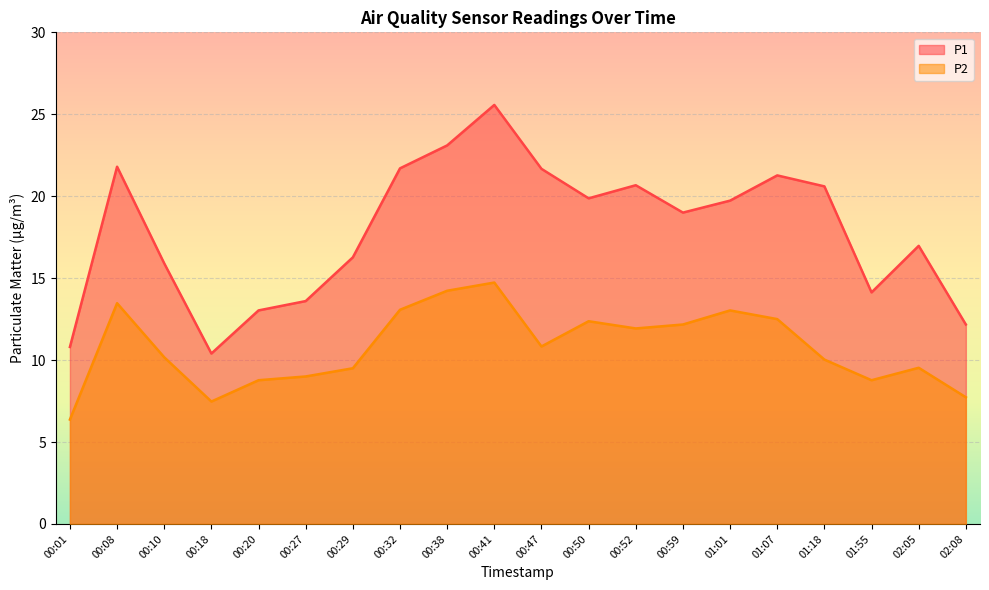

At which category is the sum across all series the highest?

00:41